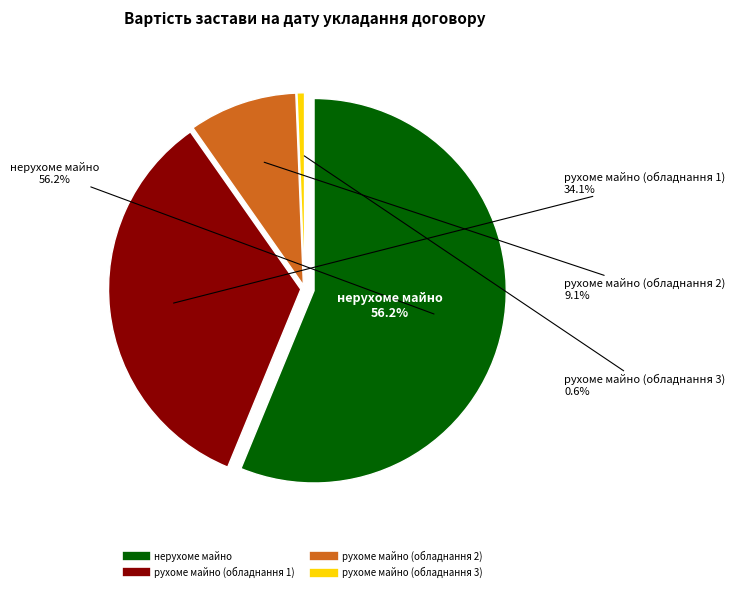

Do рухоме майно (обладнання 2) and рухоме майно (обладнання 3) together represent more than half of the pie?

No